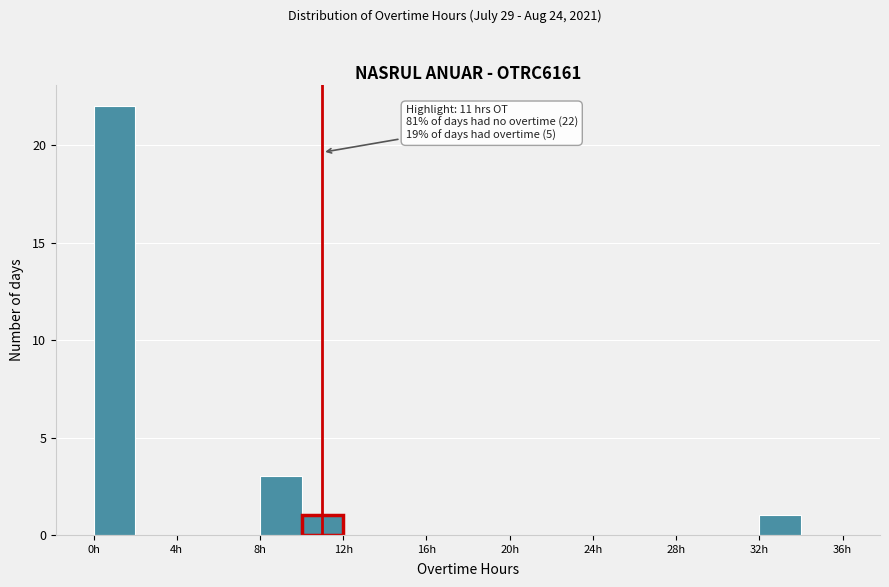

Which range on the x-axis has the tallest bar?

0 to 2